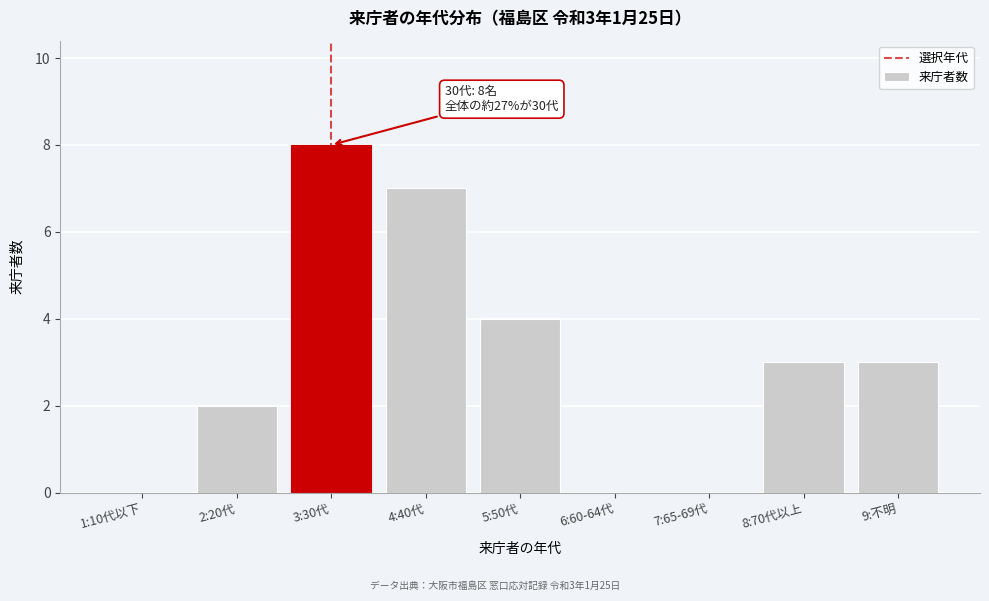

Reading right to left, list all the values displayed in this chart.

9:不明=3	8:70代以上=3	7:65-69代=0	6:60-64代=0	5:50代=4	4:40代=7	3:30代=8	2:20代=2	1:10代以下=0